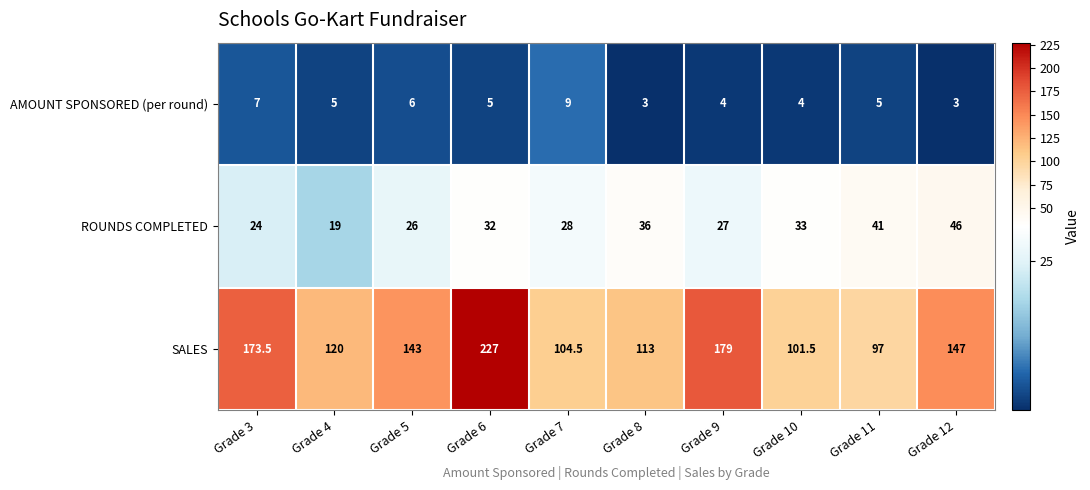

What is the difference between the highest and lowest values at Grade 7?

95.5